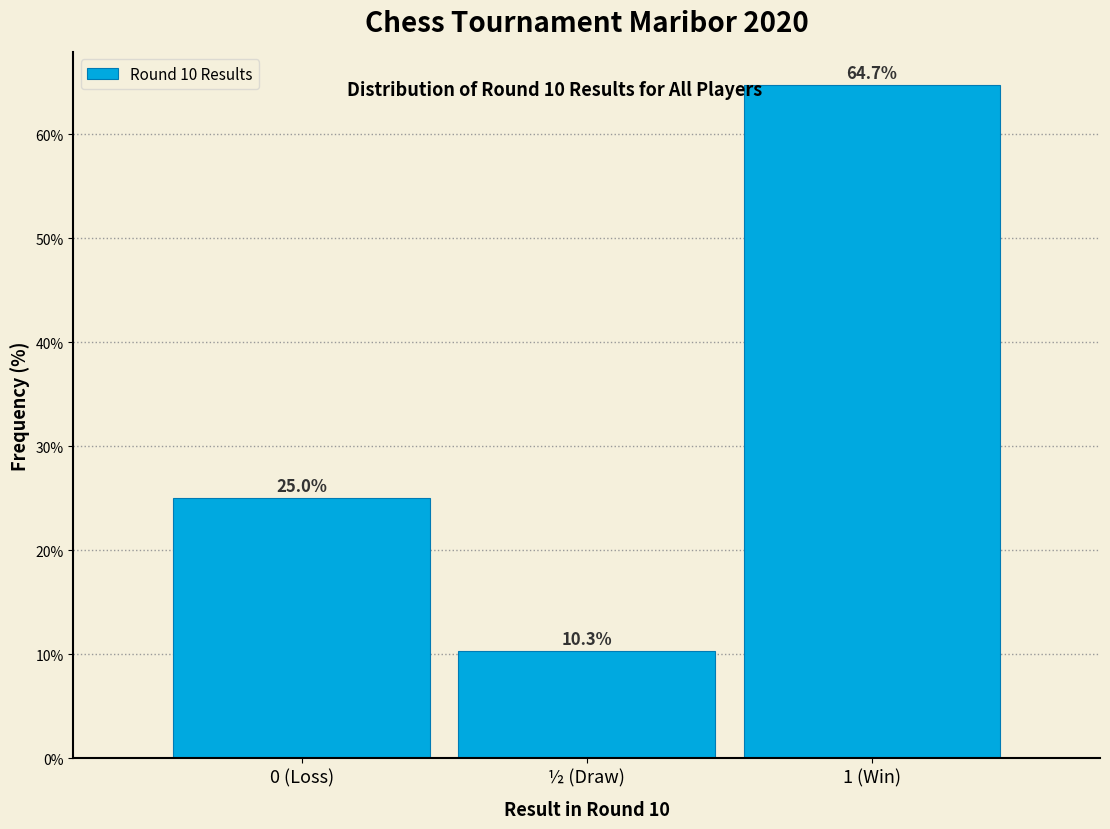

Reading right to left, what are all the values shown in this chart?

1 (Win)=64.7	½ (Draw)=10.3	0 (Loss)=25.0